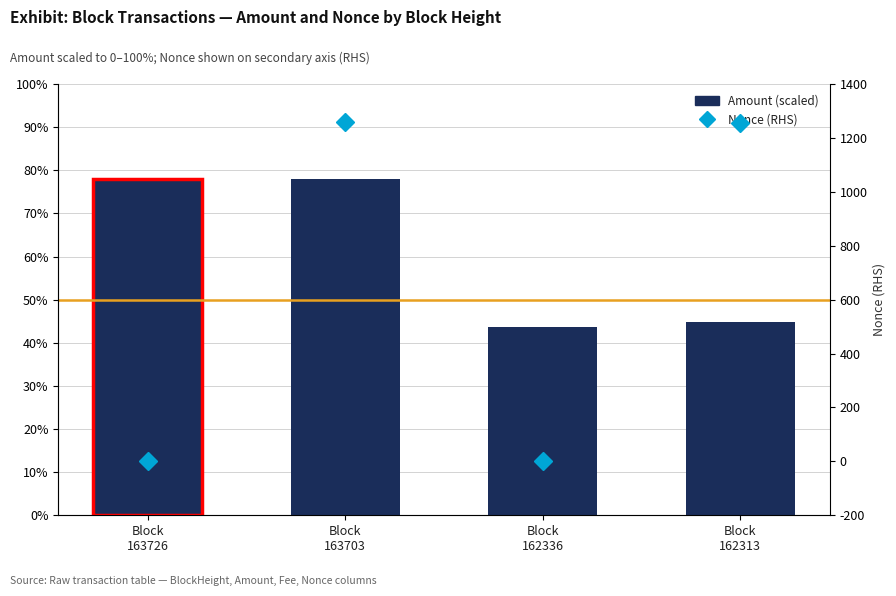

Which series has the largest total across all categories?

Nonce (RHS)